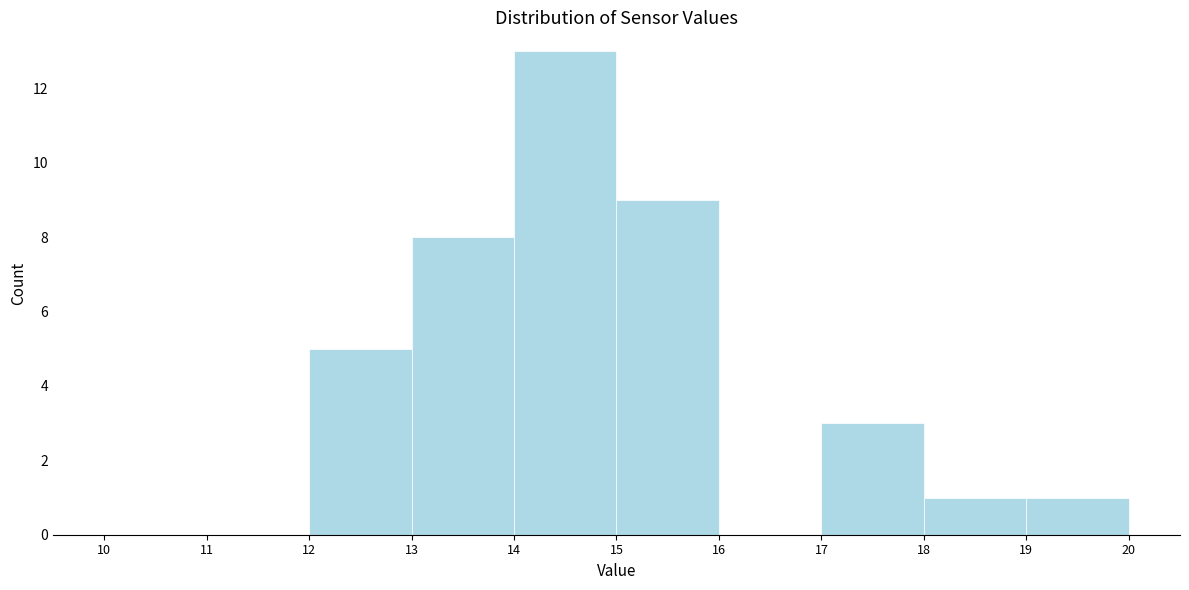

Over which range of the x-axis is the bar tallest?

14 to 15